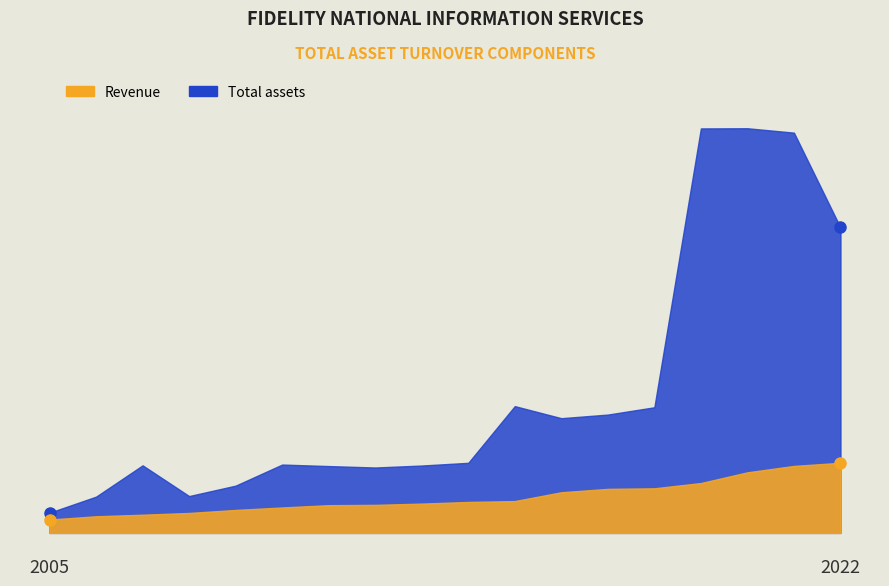

True or false: Total assets and Revenue cross at least once.

False